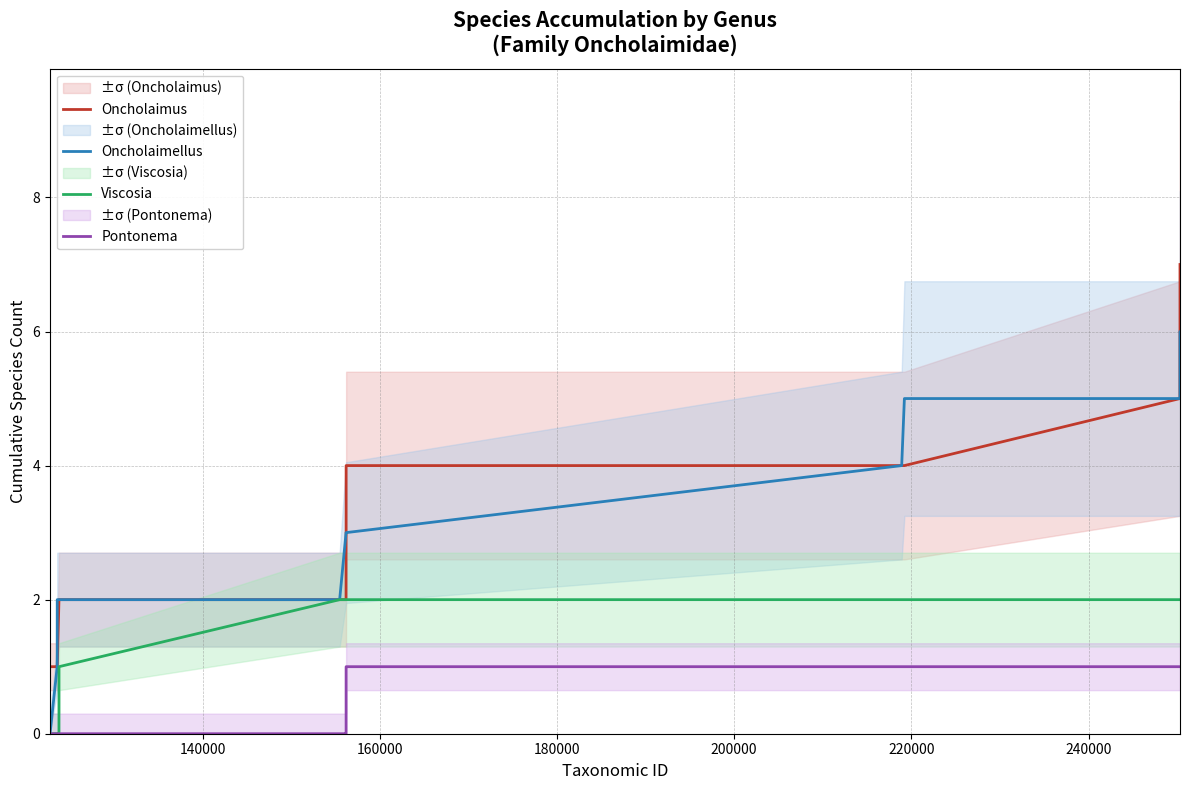

What is the maximum value for Oncholaimellus?

6